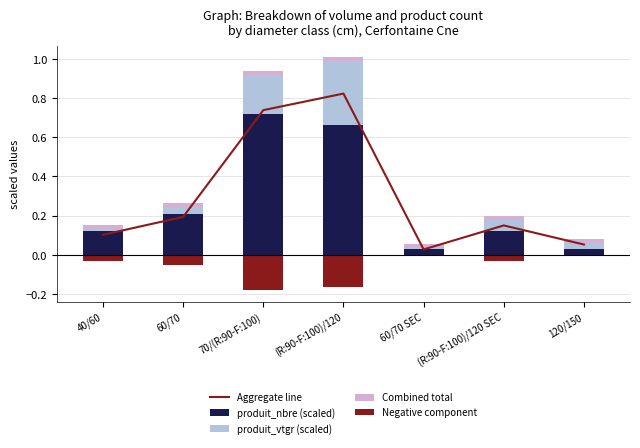

What is the sum of all Negative component values?

-0.5